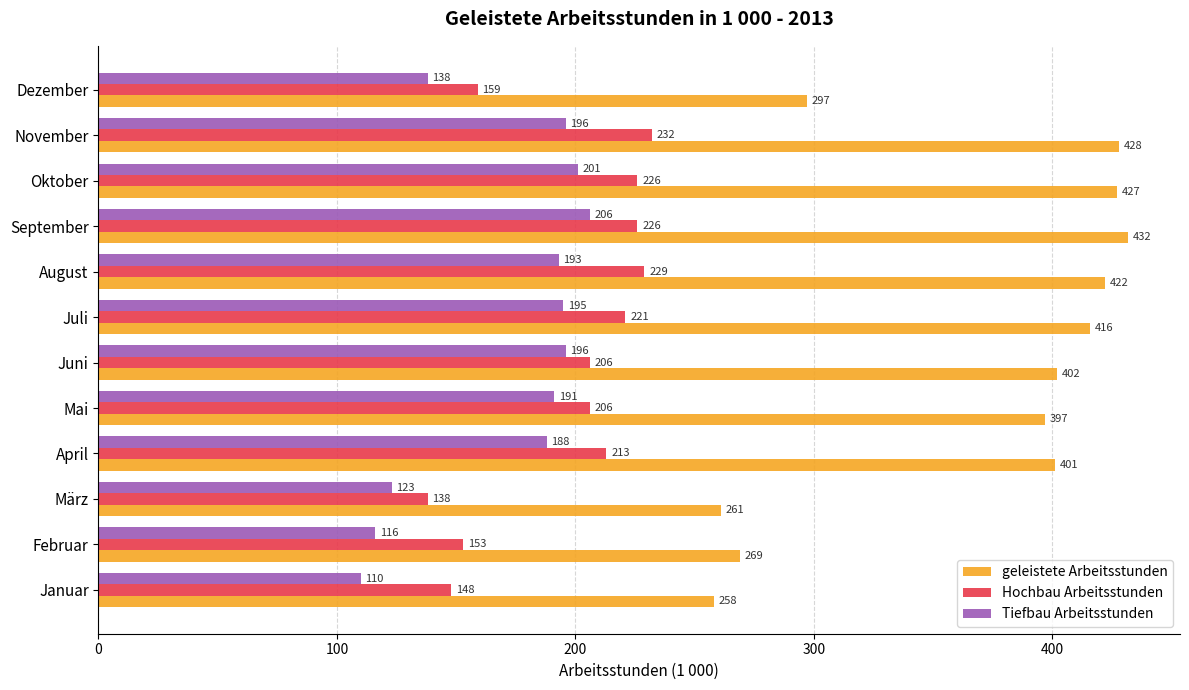

What is the total value across all series at Februar?

538